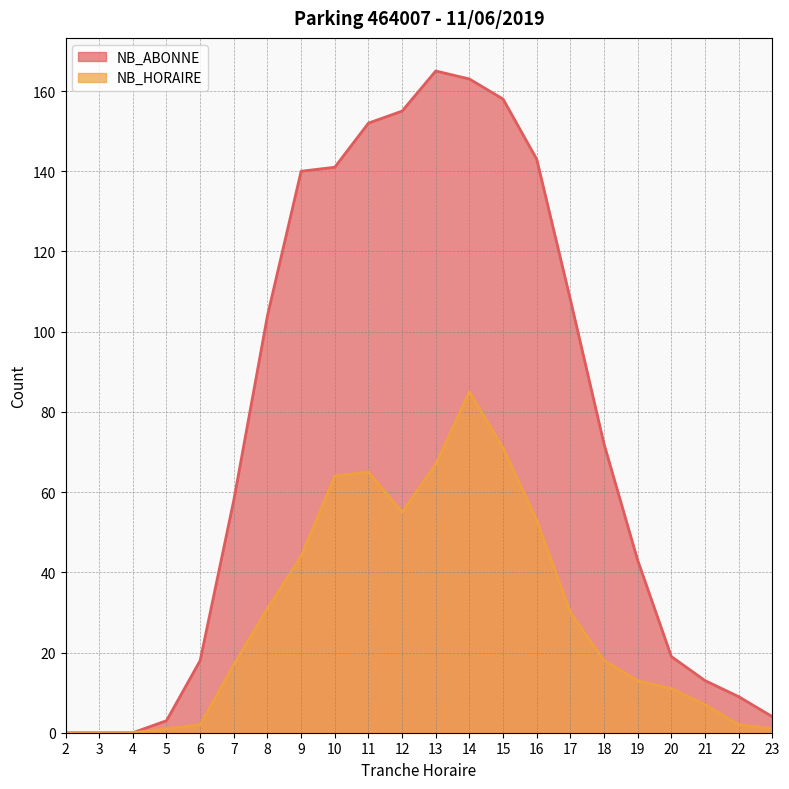

What is the value of the NB_ABONNE point at the 12th from the left?

165